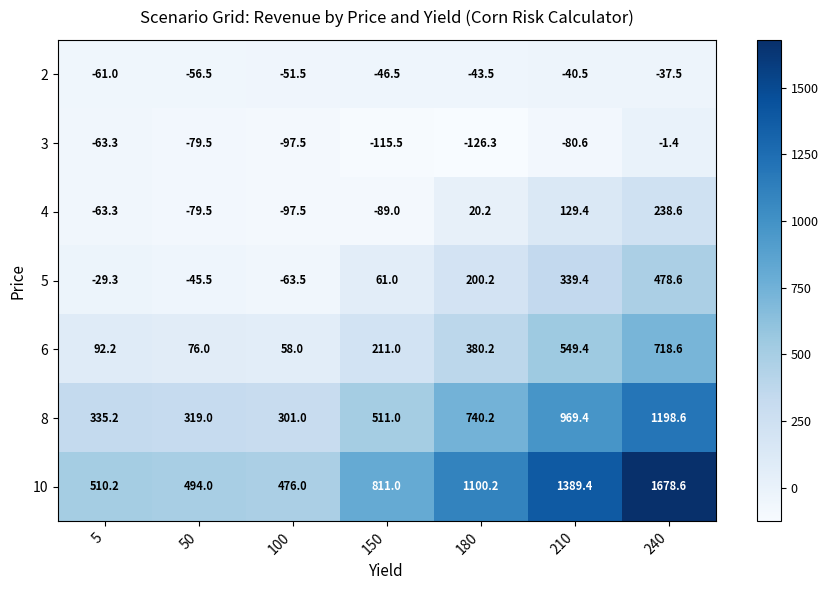

At 210, list the series in order from smallest to largest.

3, 2, 4, 5, 6, 8, 10